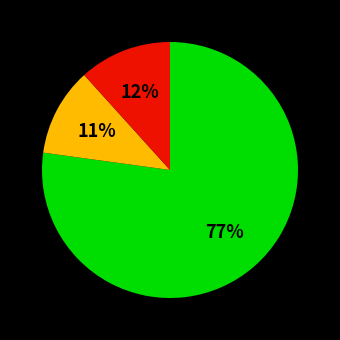

To the nearest percent, what is the average slice percentage?

33%